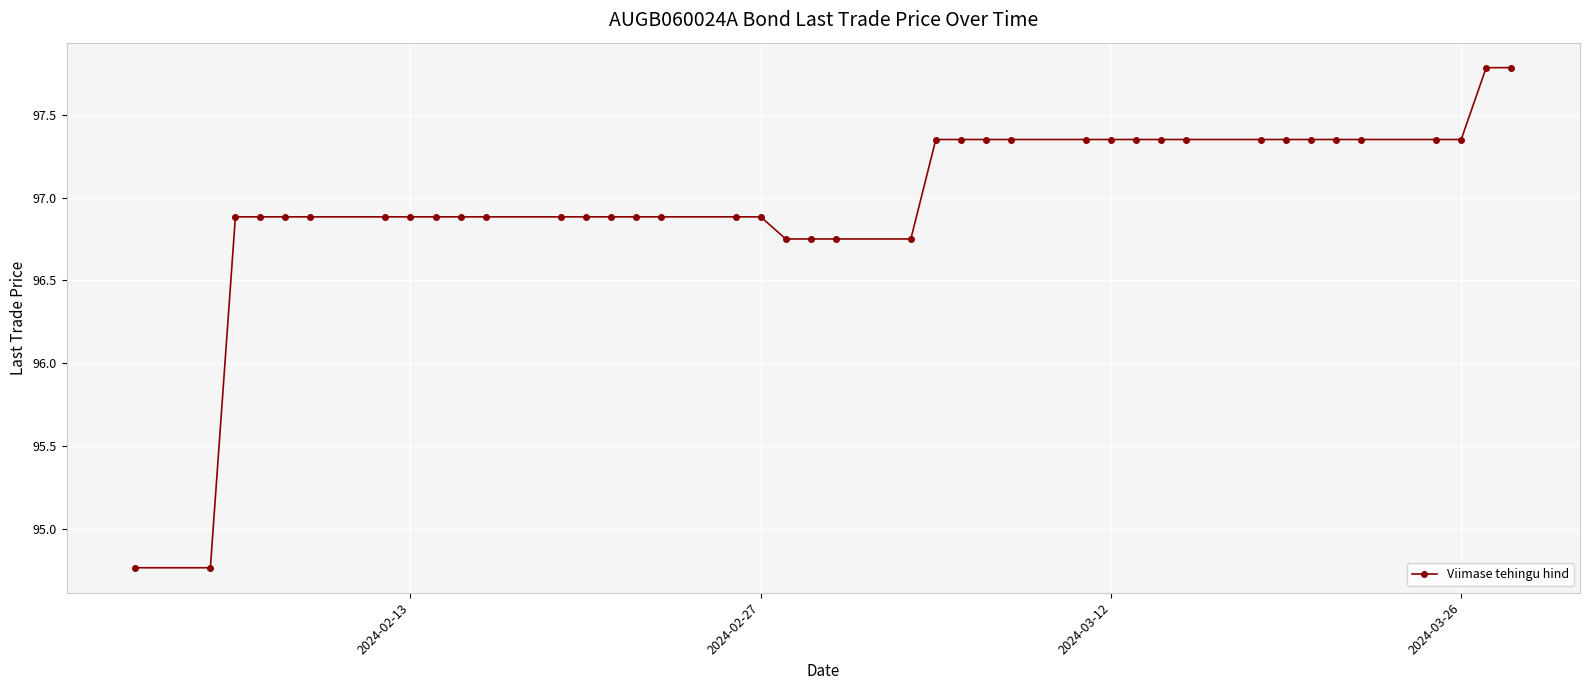

What is the average value?

97.0